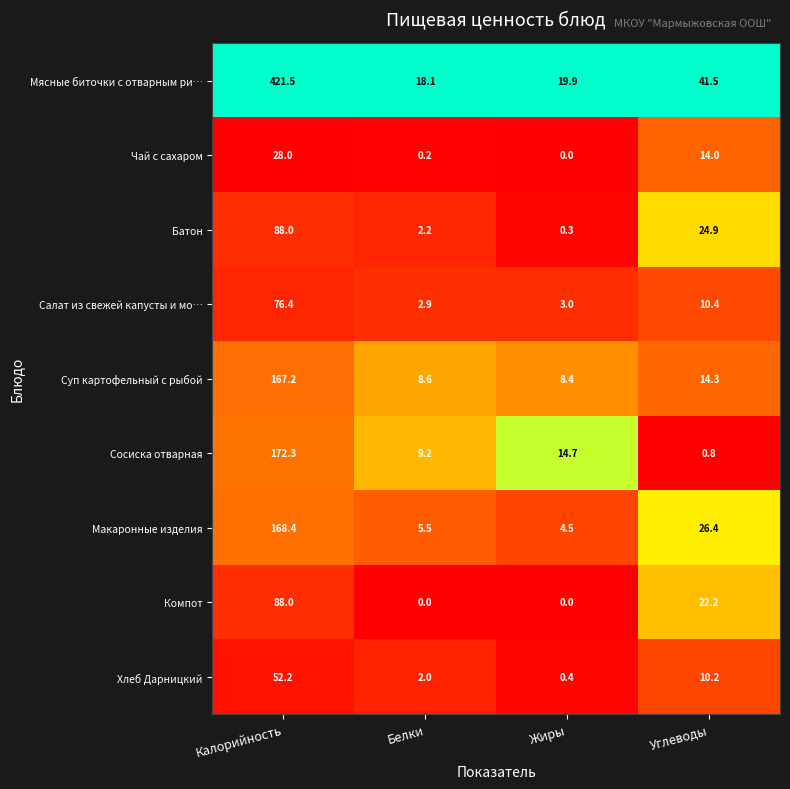

What is the difference between the Батон values at Жиры and Углеводы?

24.6